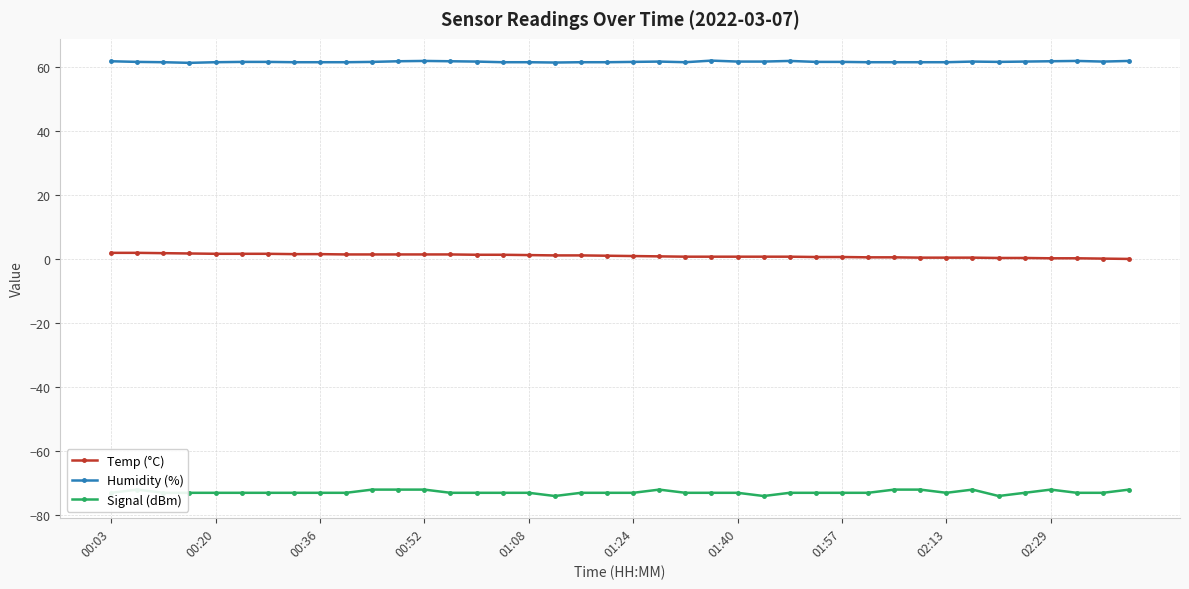

Read the Humidity (%) value at 01:24.

61.5